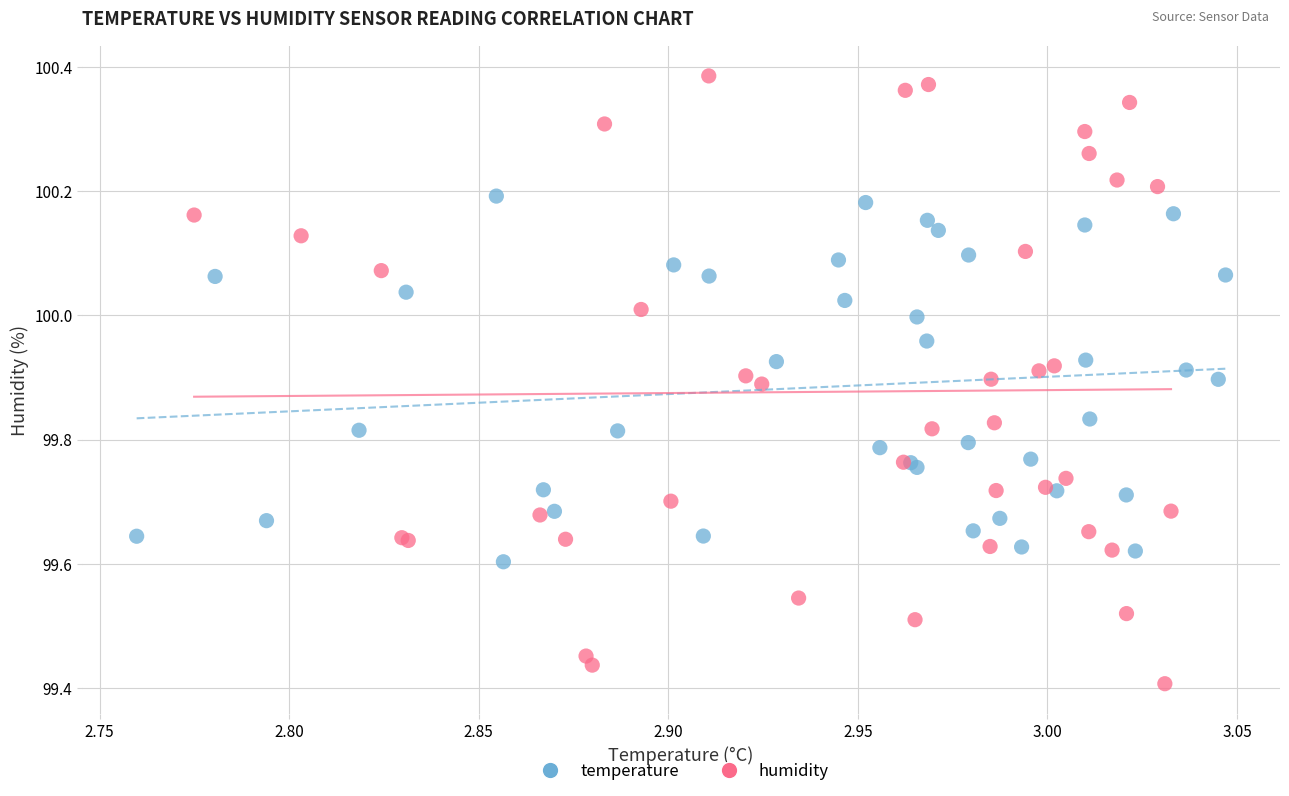

Which series has the largest Y range (max minus min)?

humidity